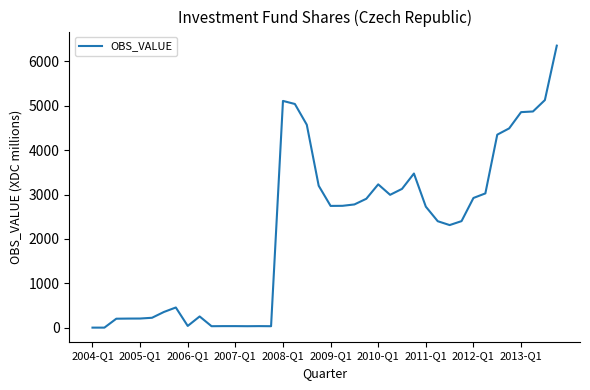

What is the difference between the maximum and minimum values?

6357